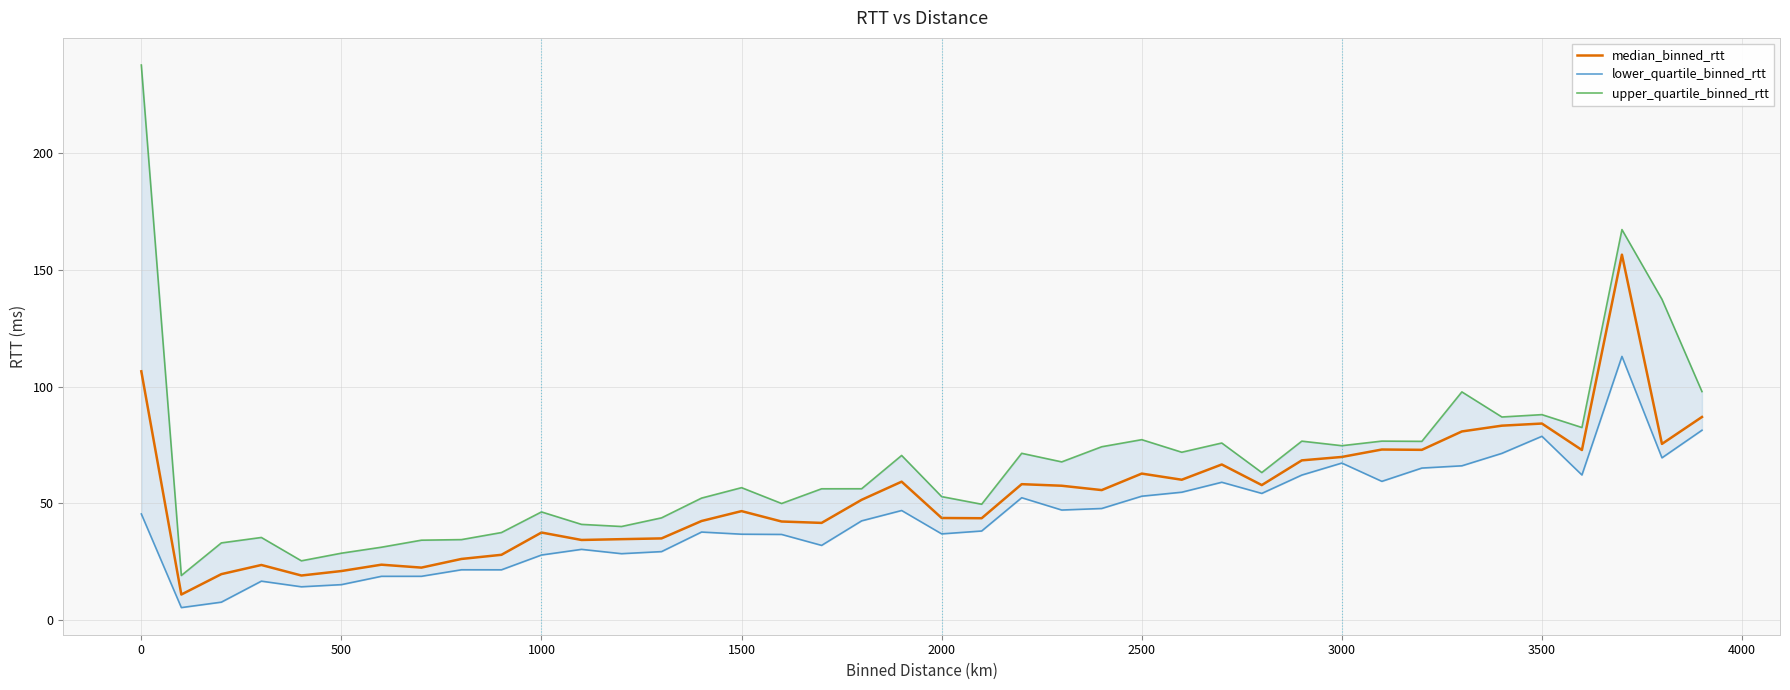

What is the lowest value of the median_binned_rtt series?

10.9